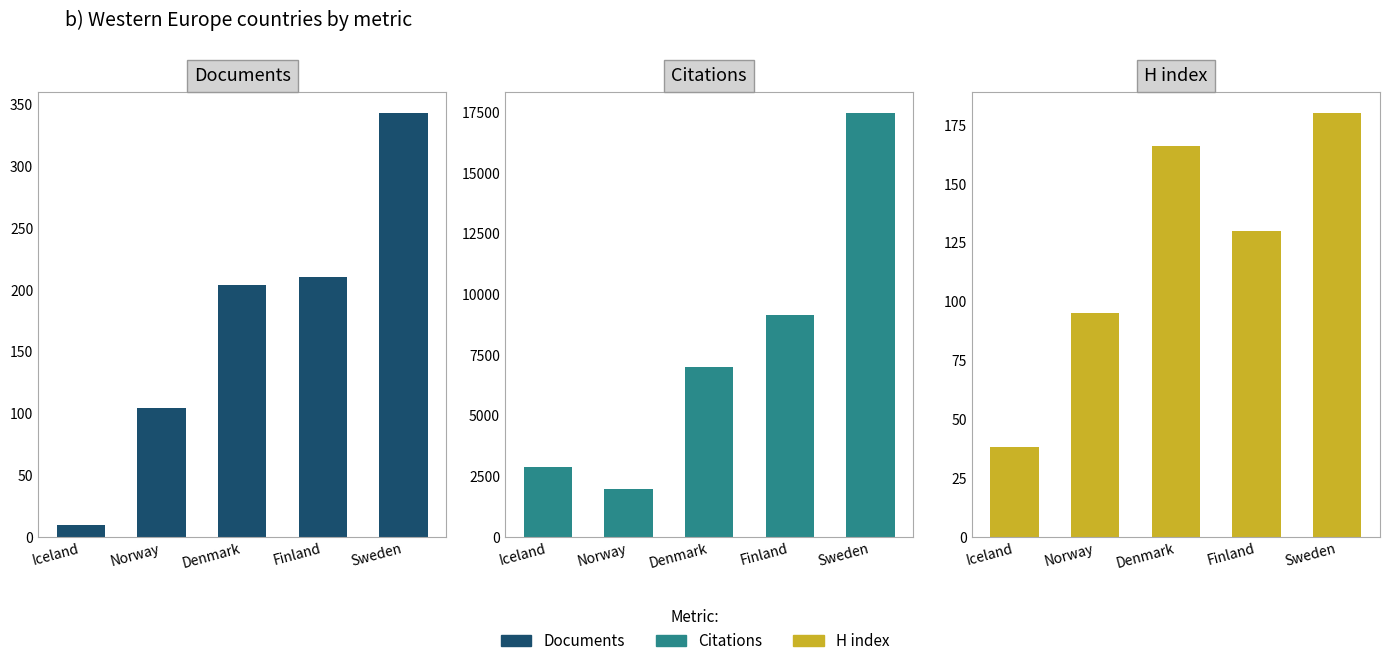

Reading right to left, list all the values displayed in this chart.

Documents: Sweden=343	Finland=210	Denmark=204	Norway=104	Iceland=10
Citations: Sweden=17456	Finland=9158	Denmark=6978	Norway=1981	Iceland=2875
H index: Sweden=180	Finland=130	Denmark=166	Norway=95	Iceland=38